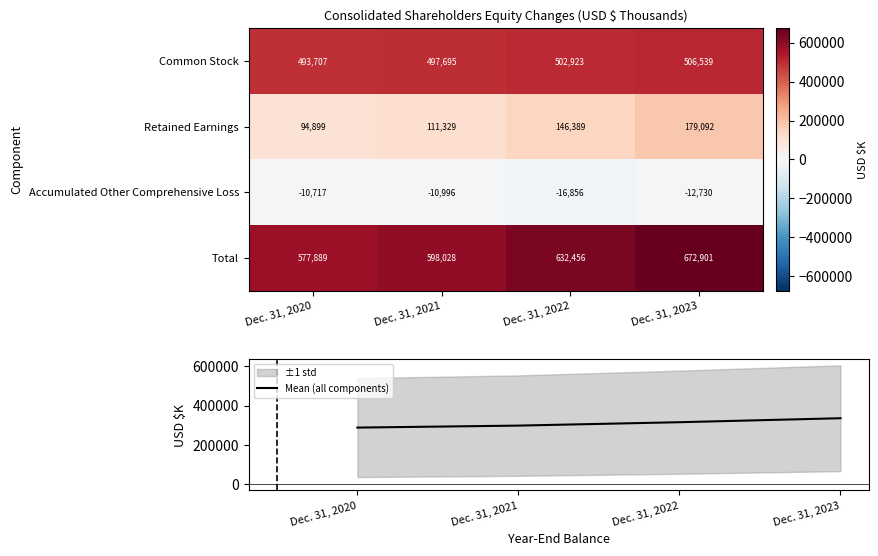

What is the difference between the Accumulated Other Comprehensive Loss values at Dec. 31, 2022 and Dec. 31, 2020?

6139